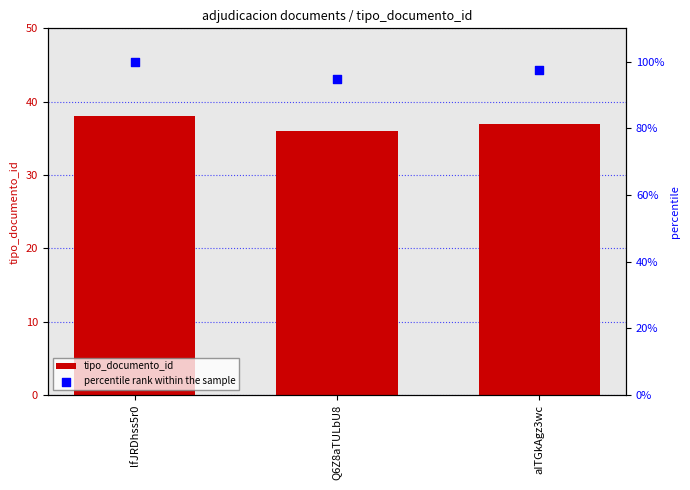

What is the total value across all series at Q6Z8aTULbU8?

130.7